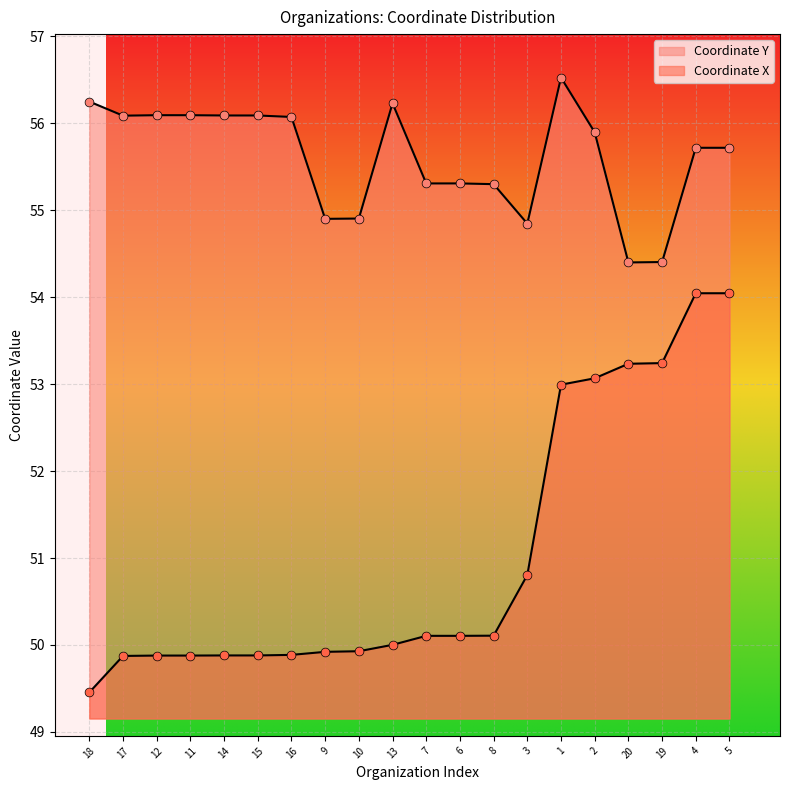

Is the value of Coordinate Y at 14 greater than the value of Coordinate X at 19?

Yes